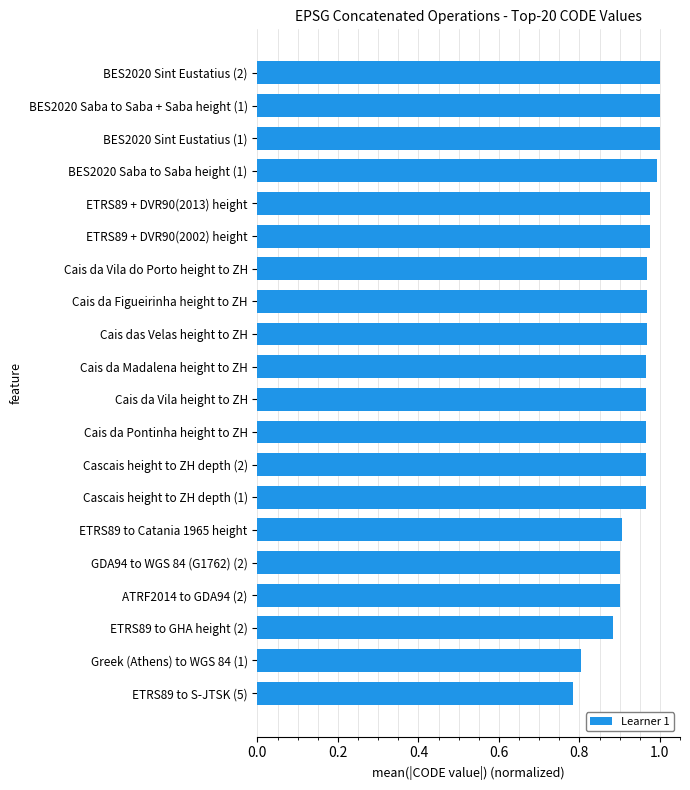

What is the difference between the maximum and minimum values?

0.2